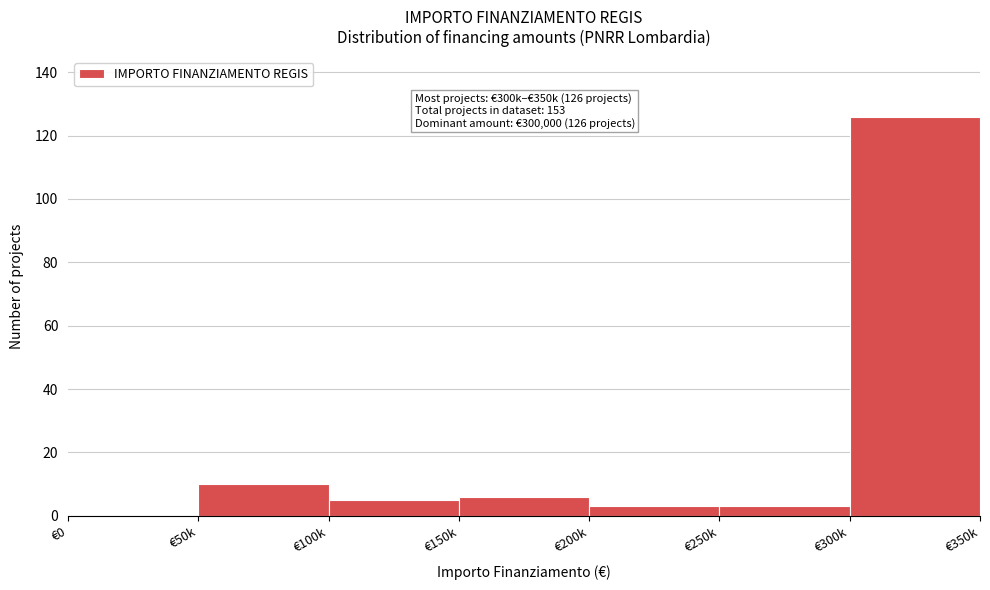

Reading left to right, what are all the values shown in this chart?

€0=0	€50k=10	€100k=5	€150k=6	€200k=3	€250k=3	€300k=126